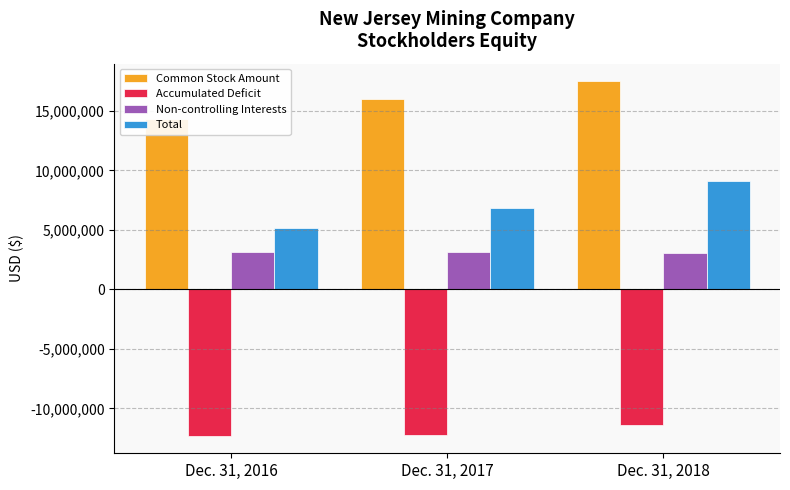

How many bars are there in total?

12